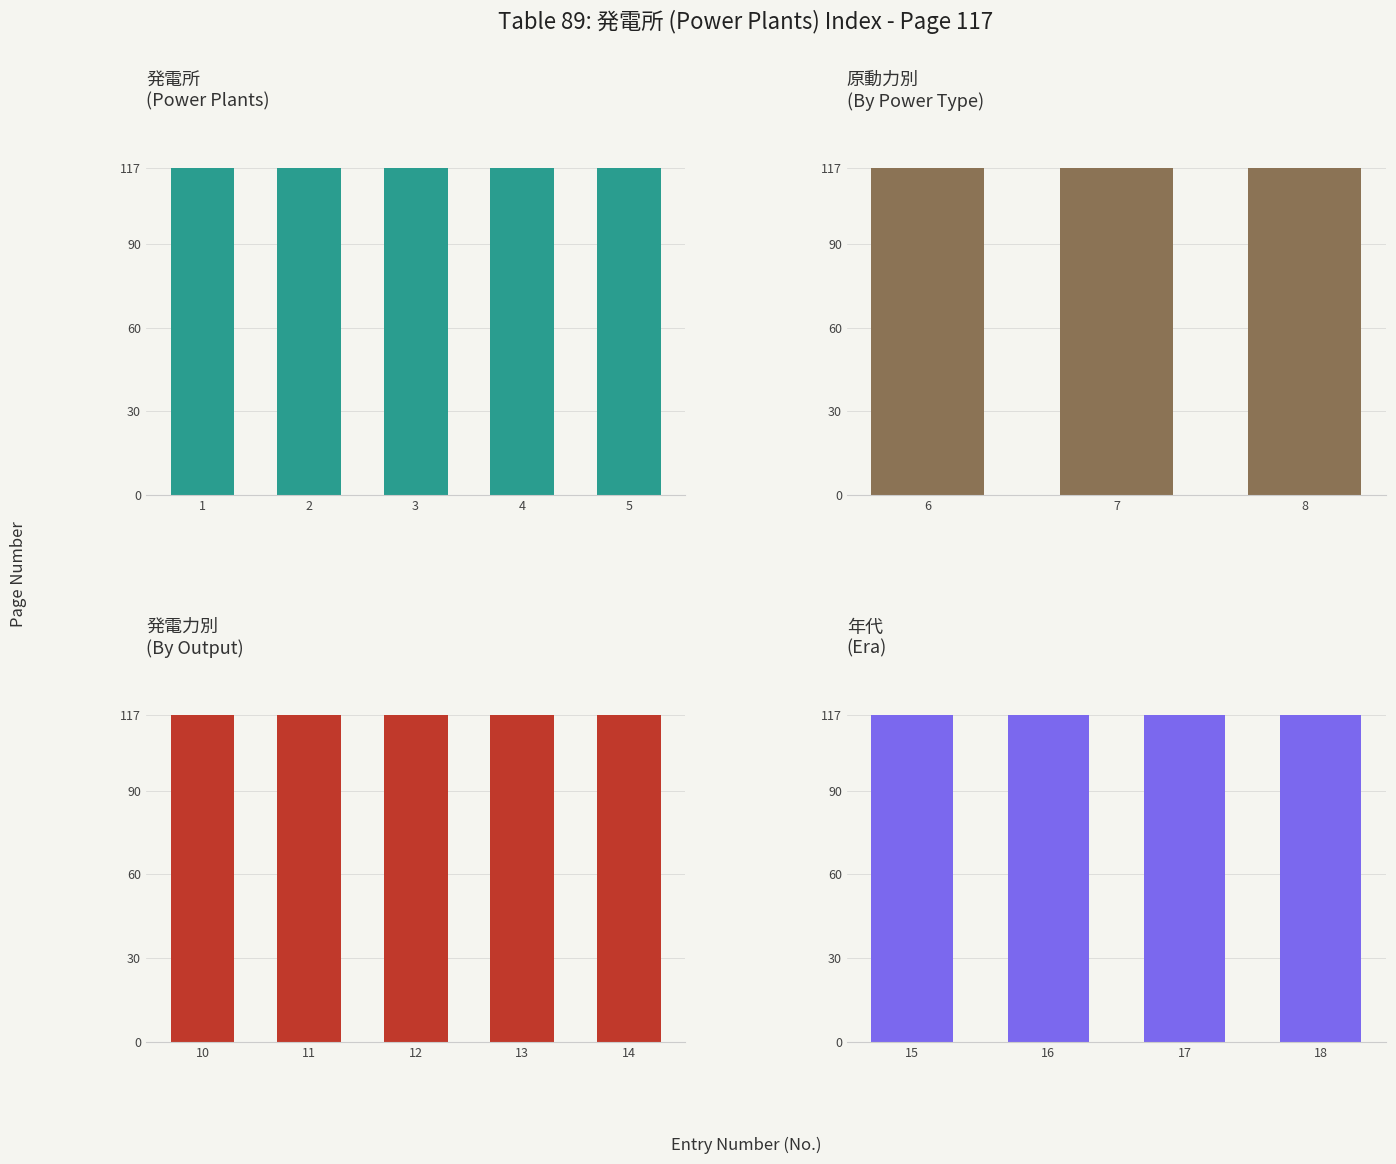

The value of 発電所 at 17 is 7. True or false?

False